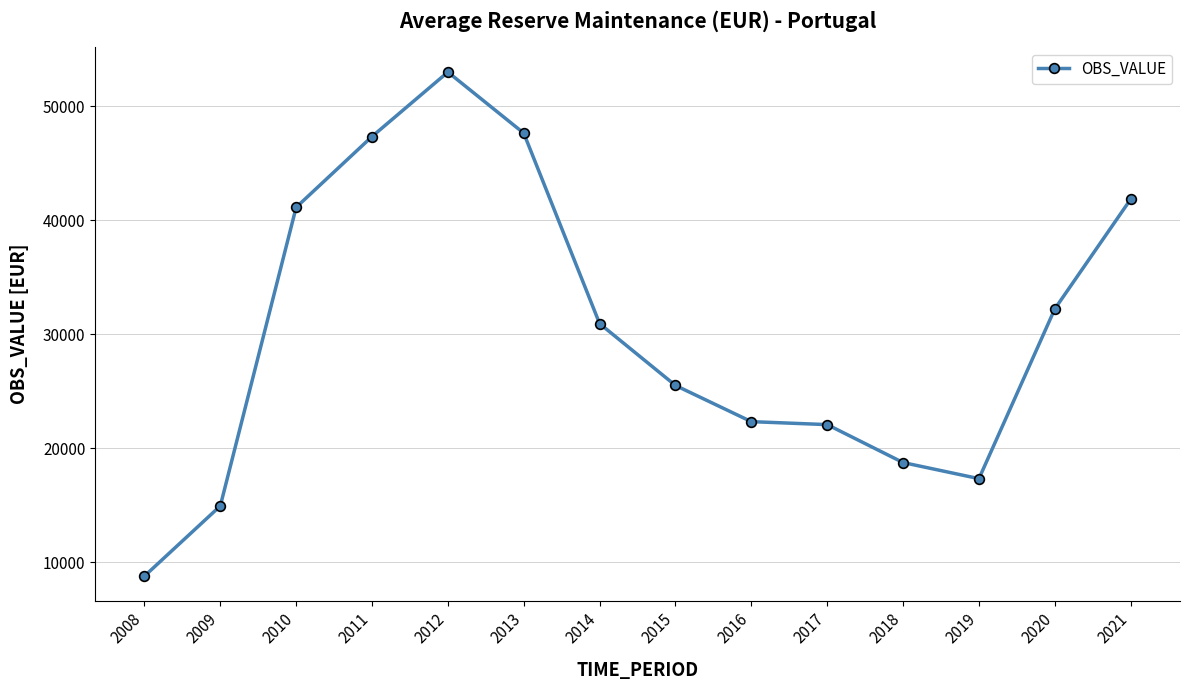

What is the greatest value displayed?

52988.1